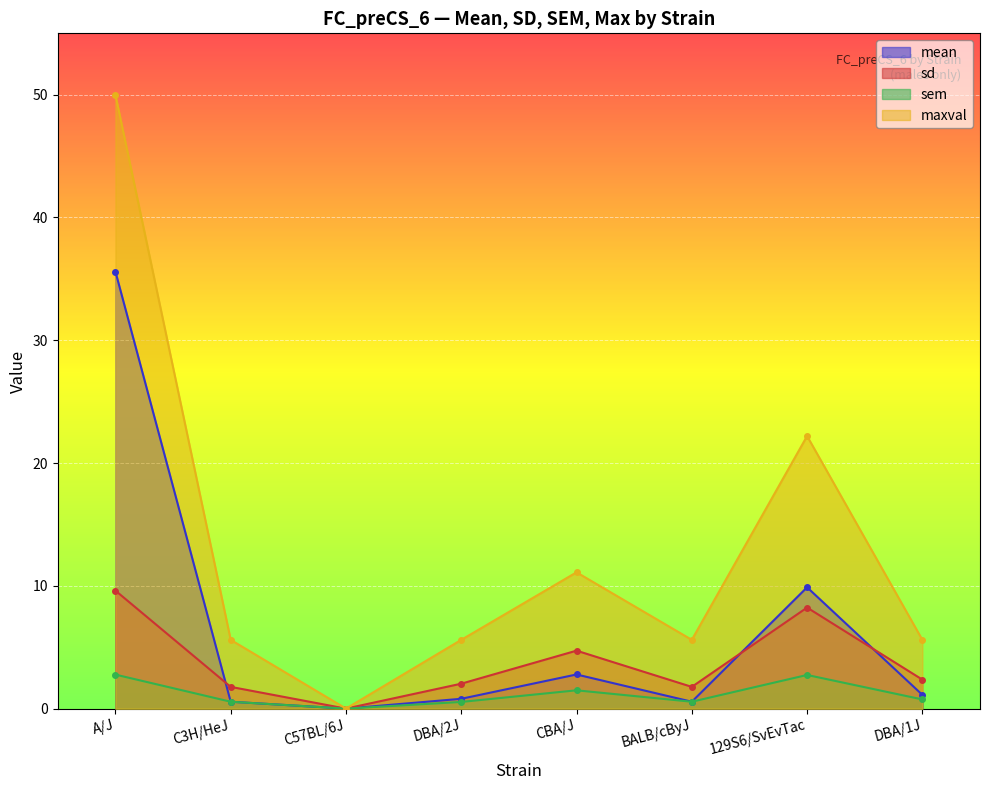

What is the maximum value shown in the chart?

50.0